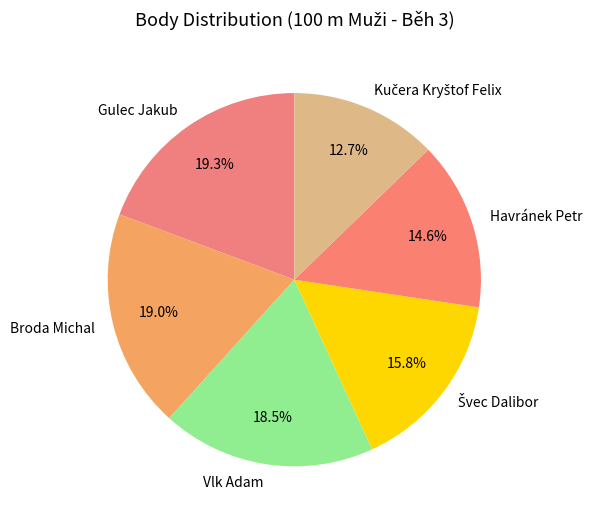

Is Vlk Adam the majority of the pie?

No